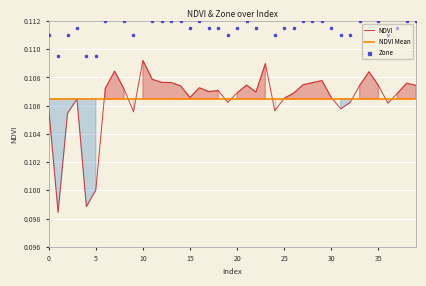

What is the minimum value for Zone?

0.1